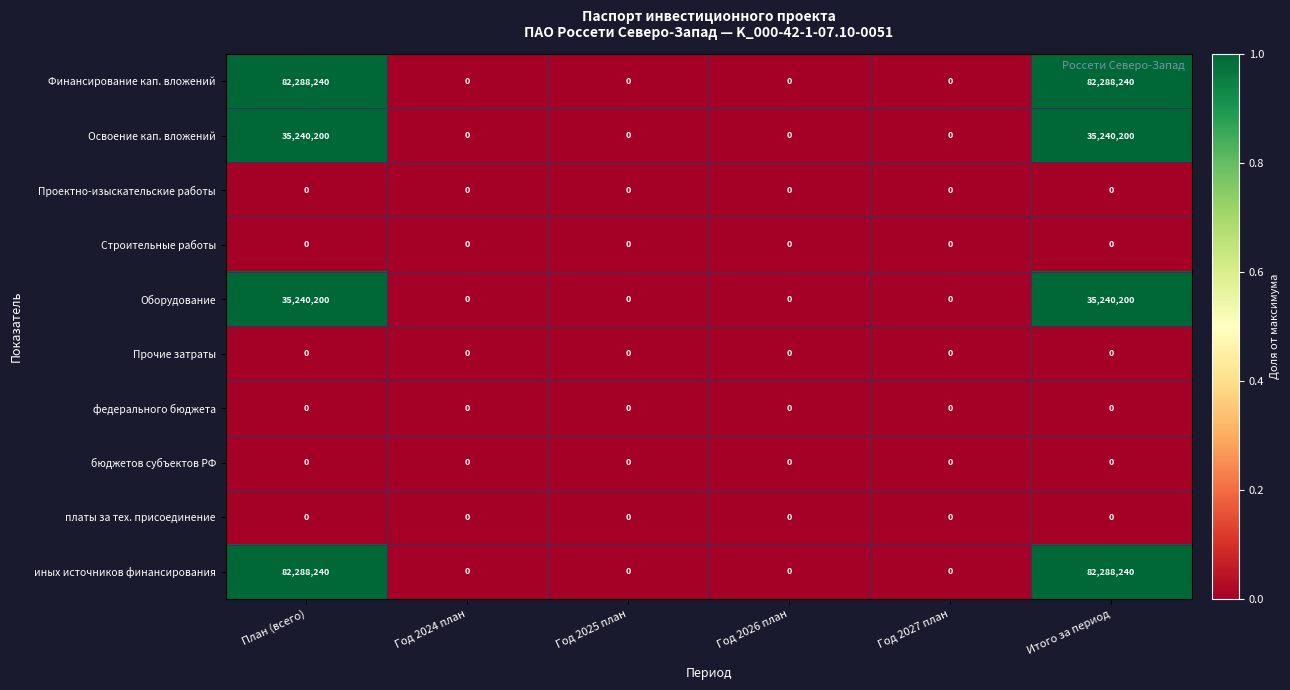

How many categories are shown in the chart?

6